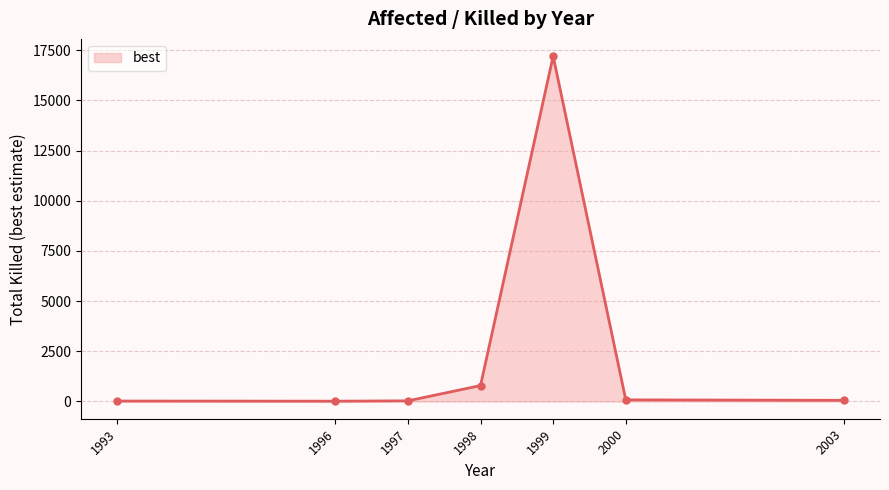

At which label is the value closest to 8608?

1998